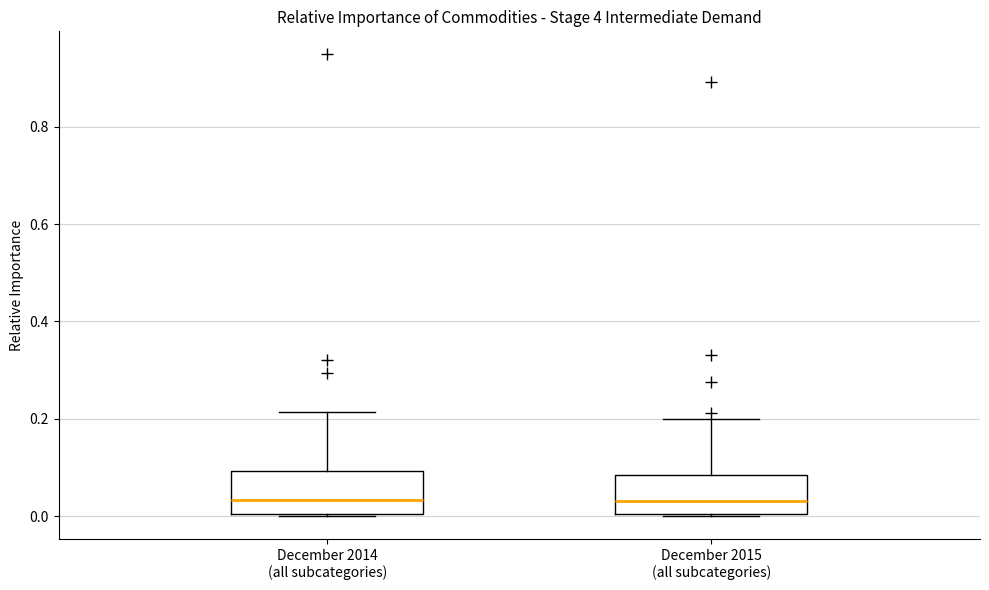

Where is the upper edge of the box for December 2015 (all subcategories) on the y-axis? The values are not printed on the chart, so give them approximately, as read against the axis.

0.08